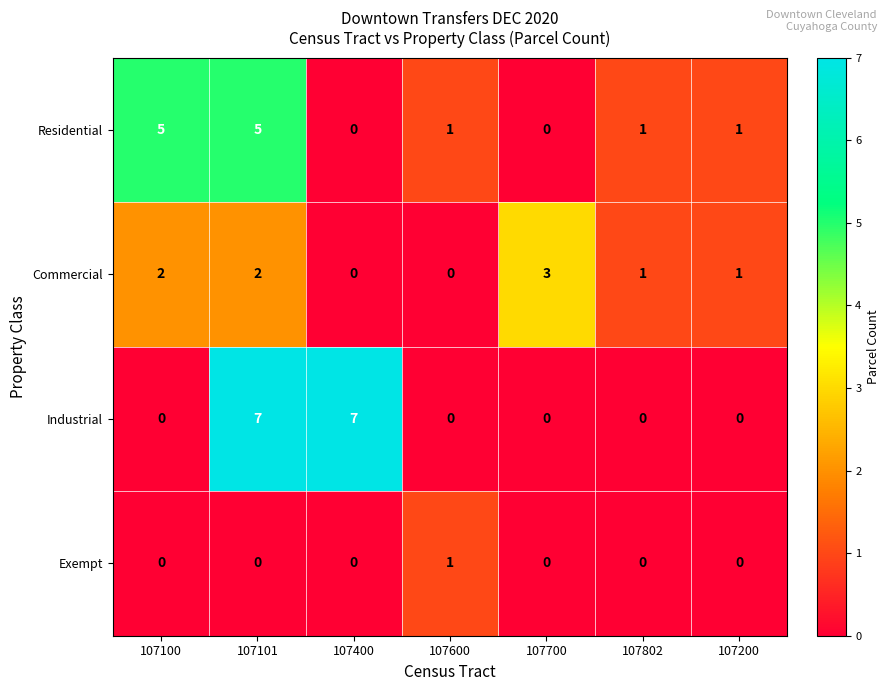

Count the number of data series in this chart.

4